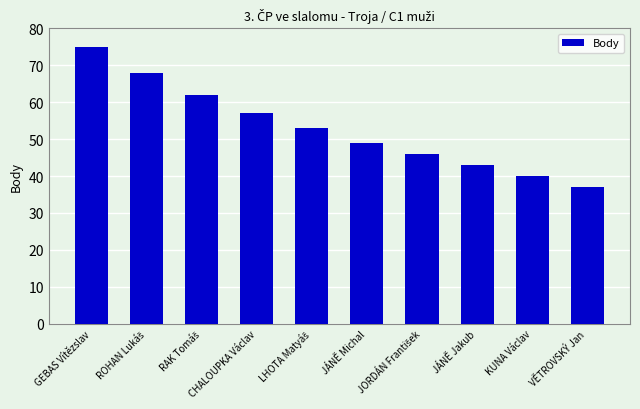

What position from the left is JÁNĚ Jakub?

8